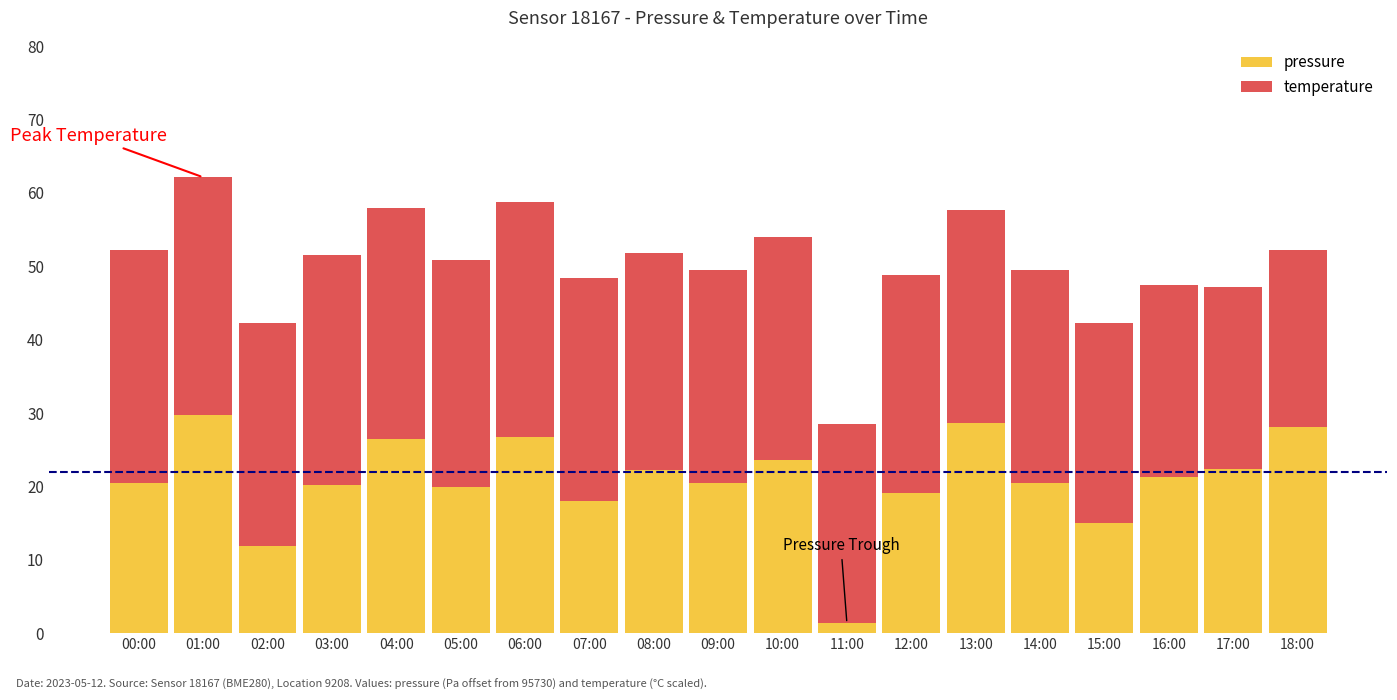

At which category is the sum across all series the highest?

01:00